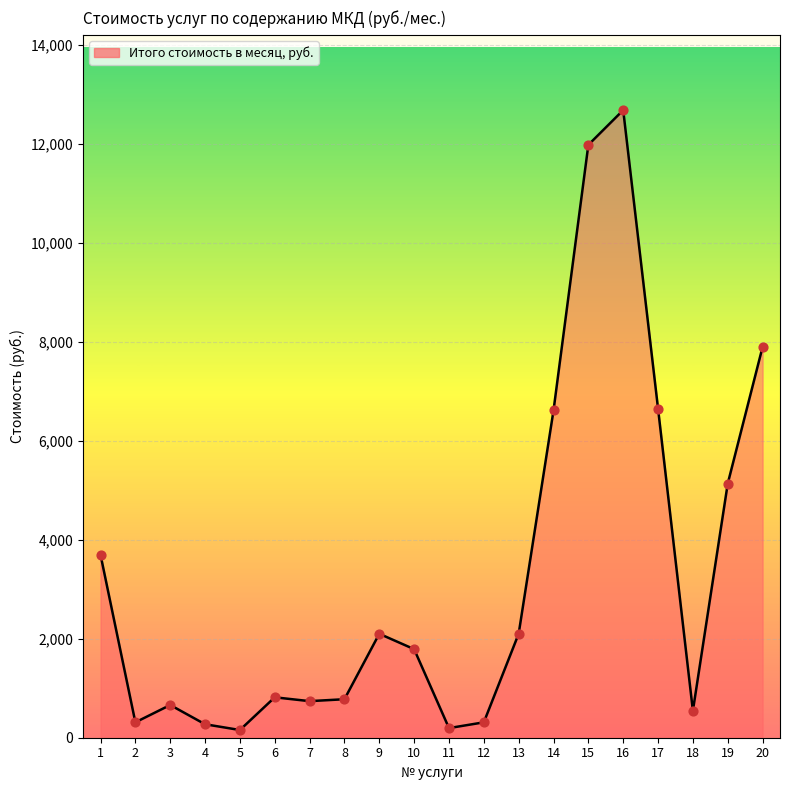

What is the change in value from 5 to 18?

+388.9